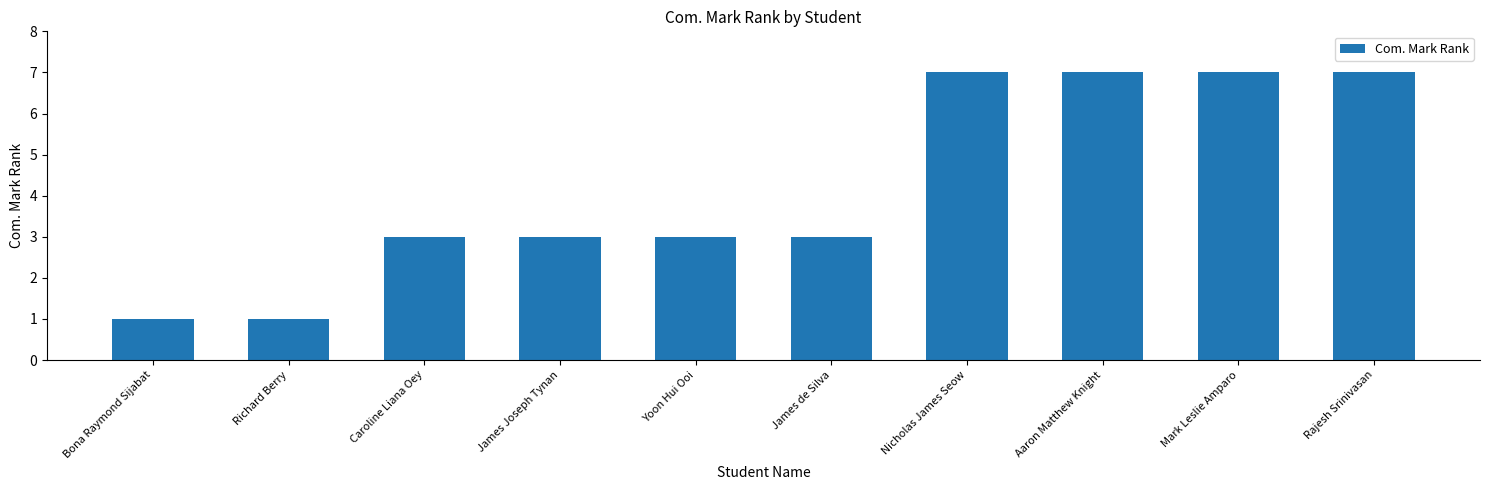

True or false: the data shows 4 at Nicholas James Seow.

False